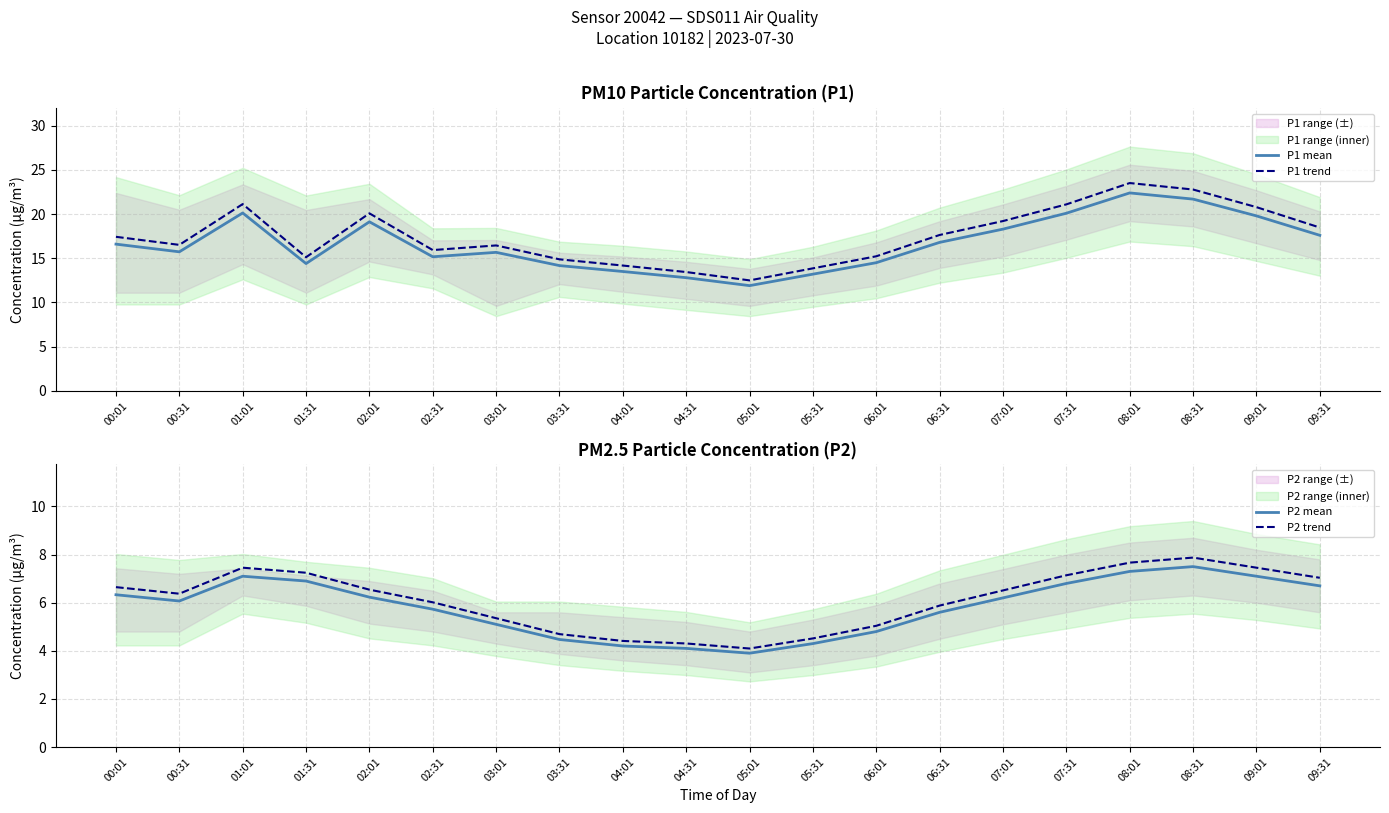

Is it true that P1 mean equals 20.1 at 01:01?

True